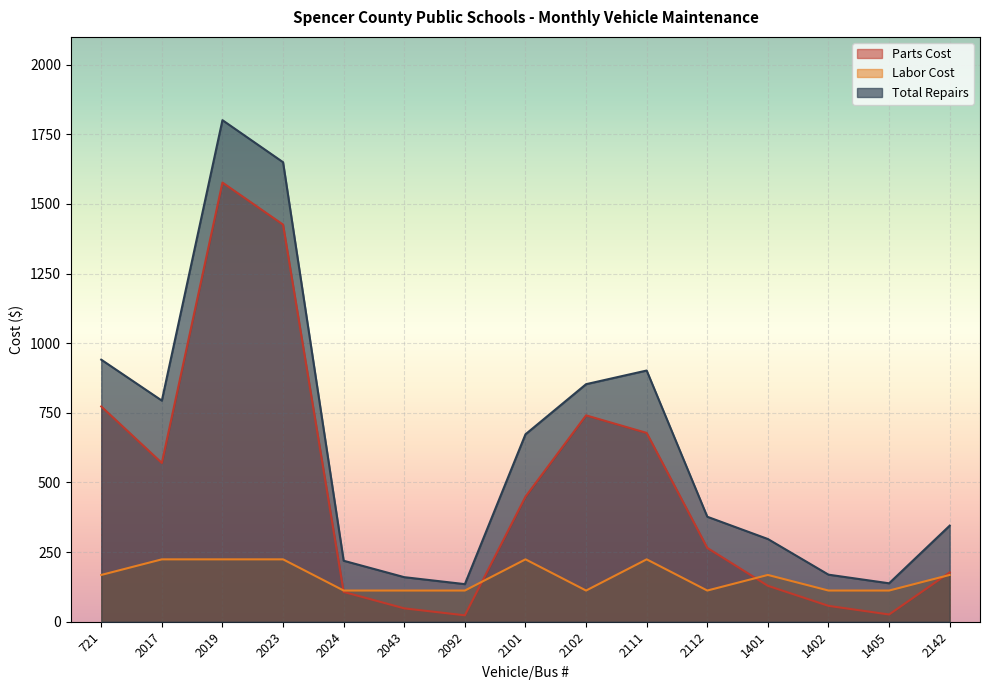

What position from the right is 2111?

6